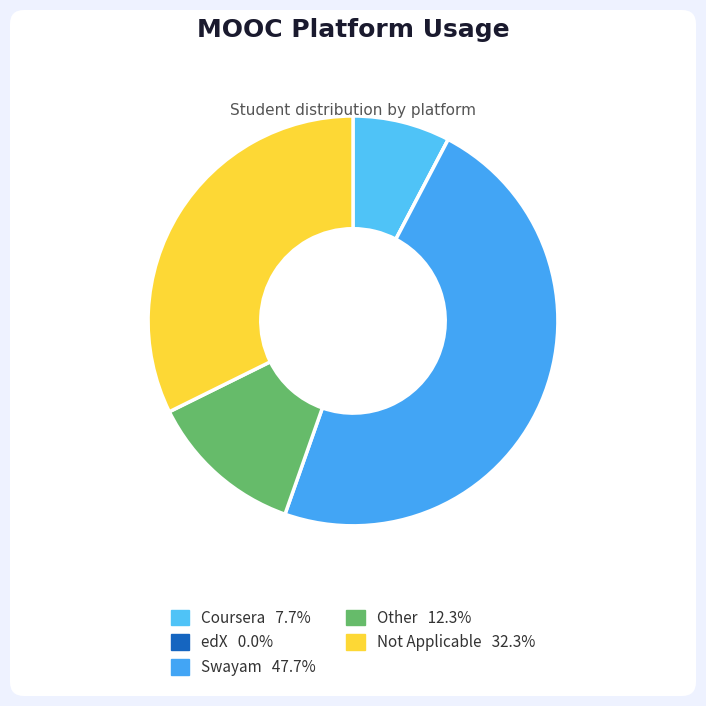

What is the ratio of the value at Swayam to the value at Other?

3.9